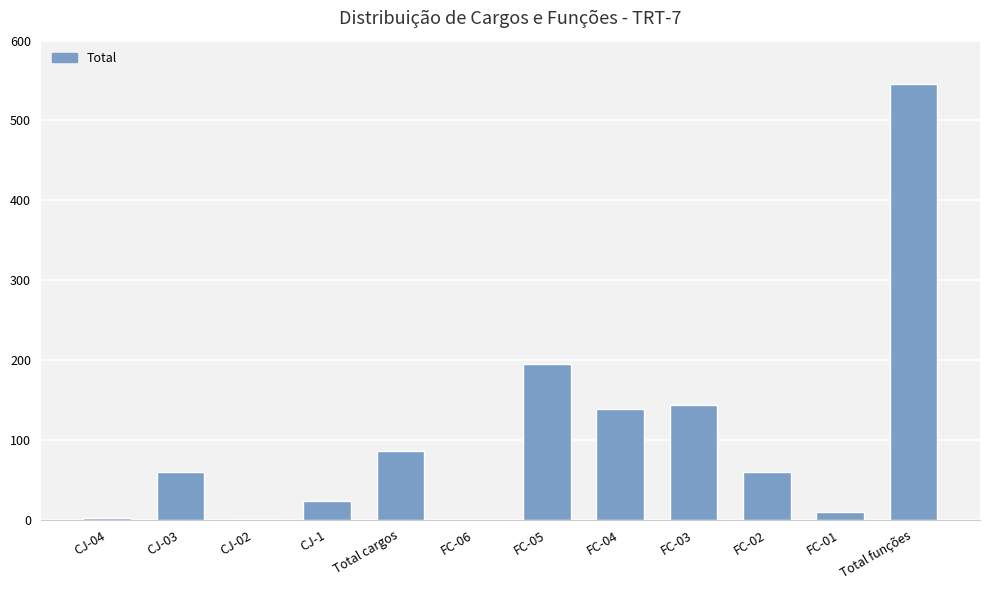

At which label is the value closest to 273?

FC-05